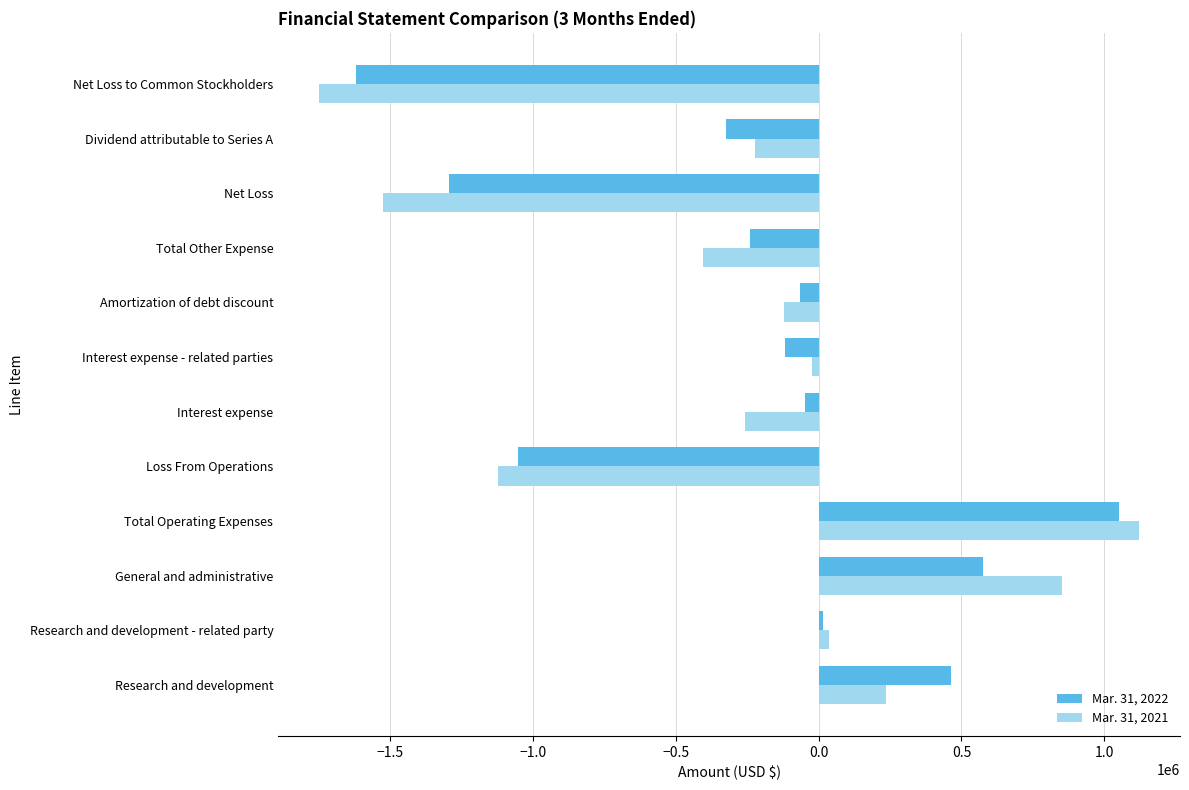

What is the difference between the maximum and second lowest values in the Mar. 31, 2021 series?

2646097